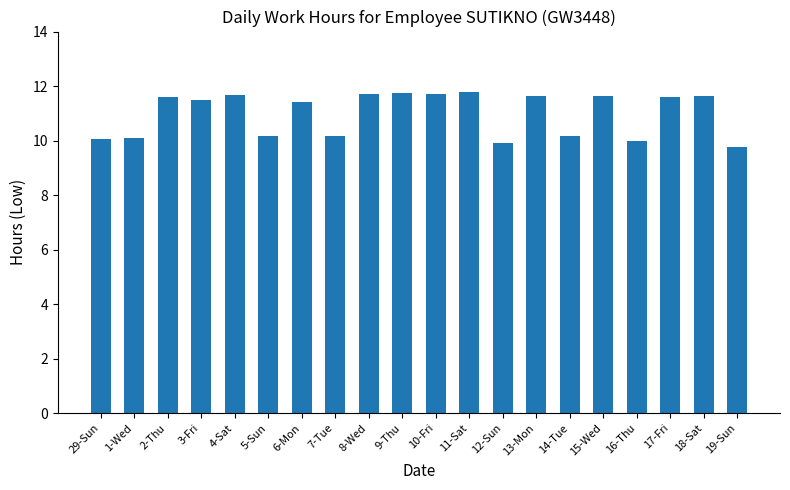

At which label does the data first exceed 11?

2-Thu